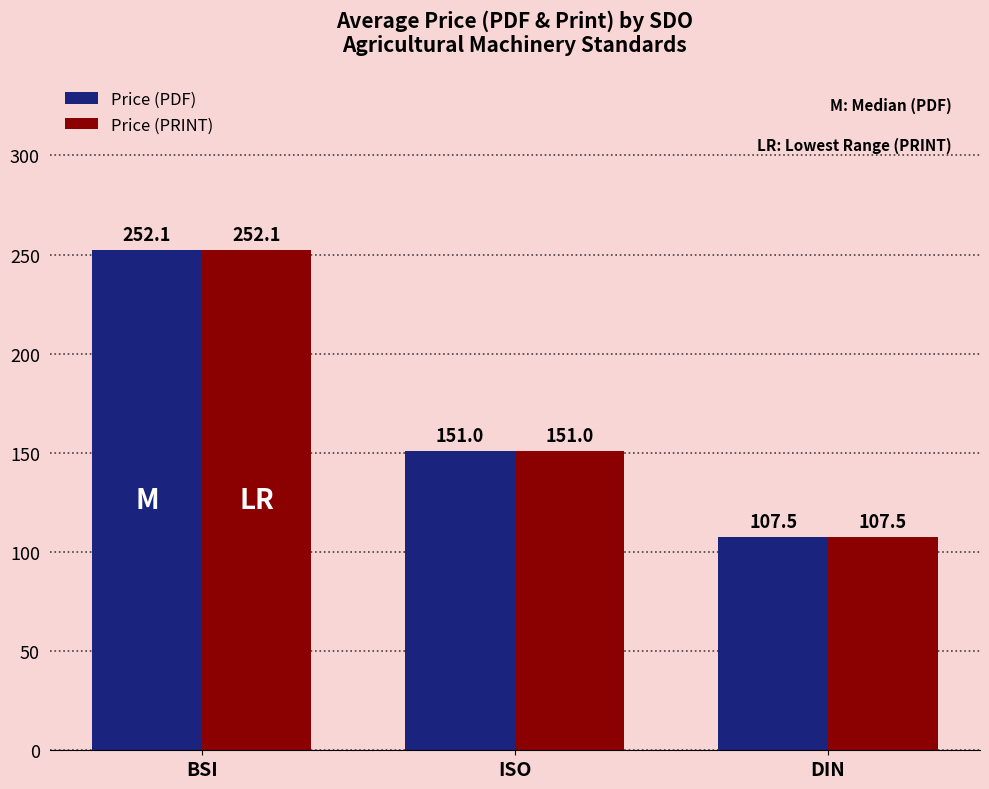

Does the chart contain stacked bars?

No